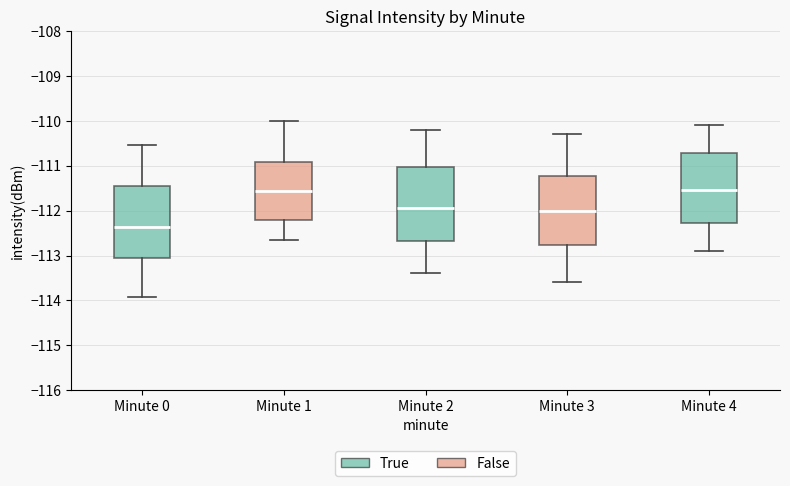

Reading left to right, transcribe this box plot: for each box, give where its median line is, the range the box spans, and where its two whiskers end, as read against the y-axis. The values are not printed on the chart, so give them approximately, as read against the axis.

Minute 0: median -112.4, box -113.1 to -111.5, whiskers -113.9 to -110.5
Minute 1: median -111.6, box -112.2 to -110.9, whiskers -112.7 to -110.0
Minute 2: median -111.9, box -112.7 to -111.0, whiskers -113.4 to -110.2
Minute 3: median -112.0, box -112.8 to -111.2, whiskers -113.6 to -110.3
Minute 4: median -111.5, box -112.3 to -110.7, whiskers -112.9 to -110.1